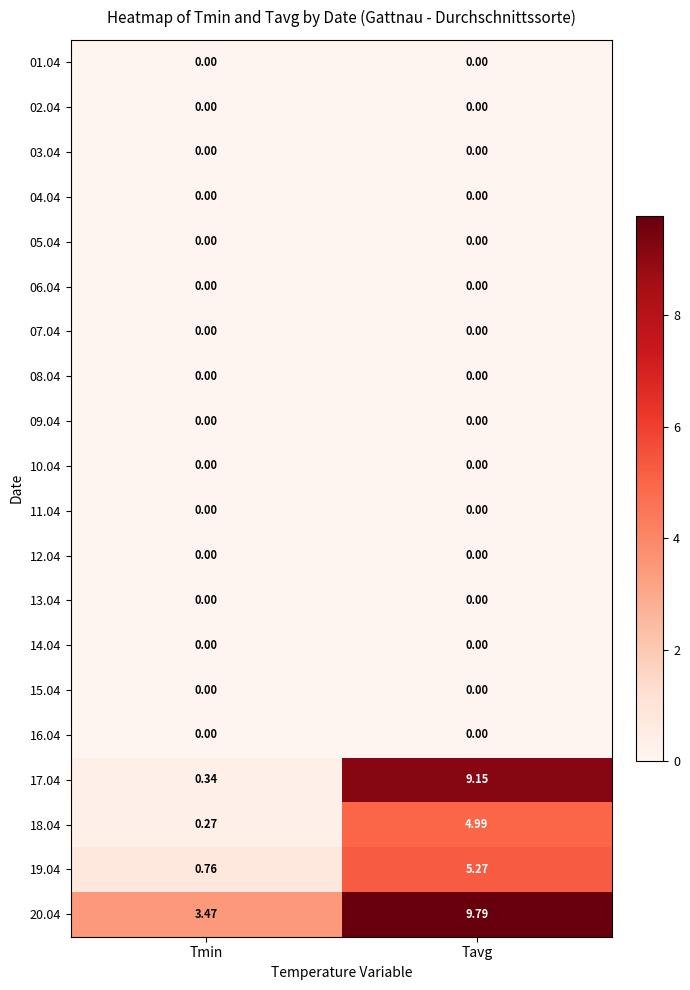

Which series has the largest total across all categories?

20.04